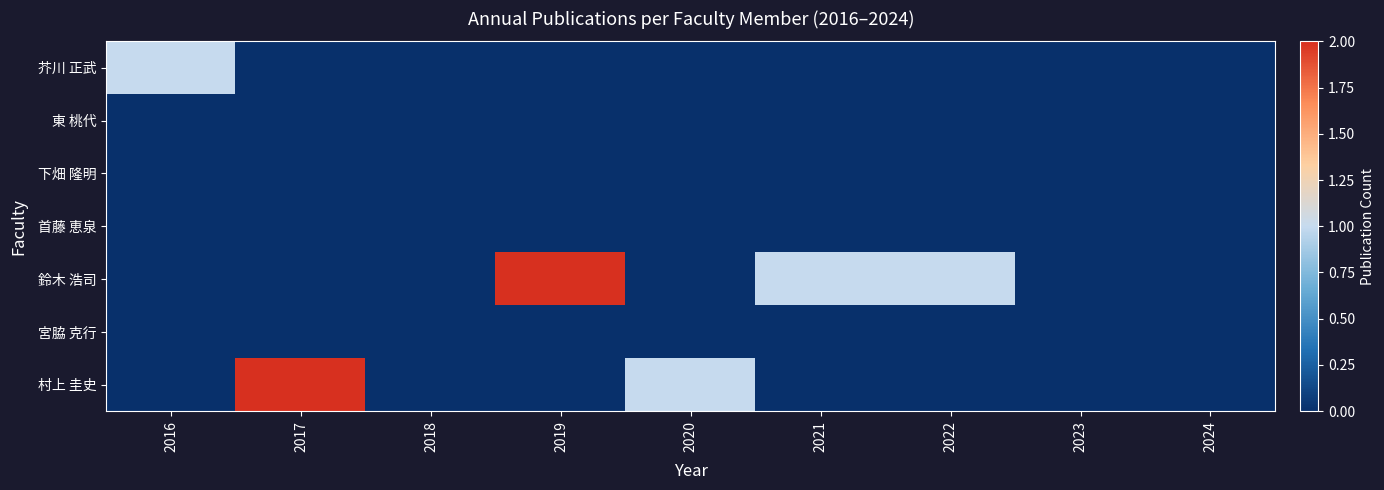

At which category does the chart reach its peak across all series?

2019